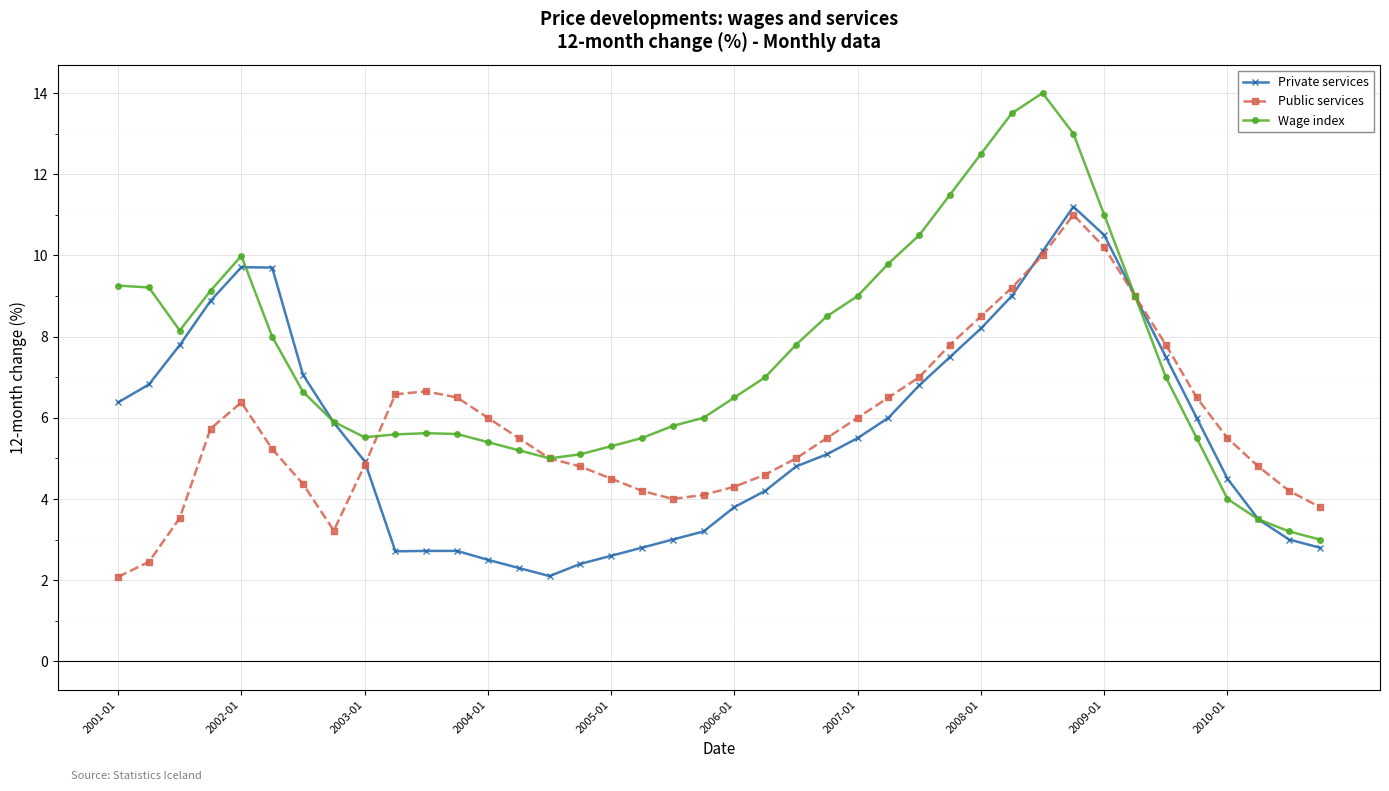

Which series has the largest total across all categories?

Wage index